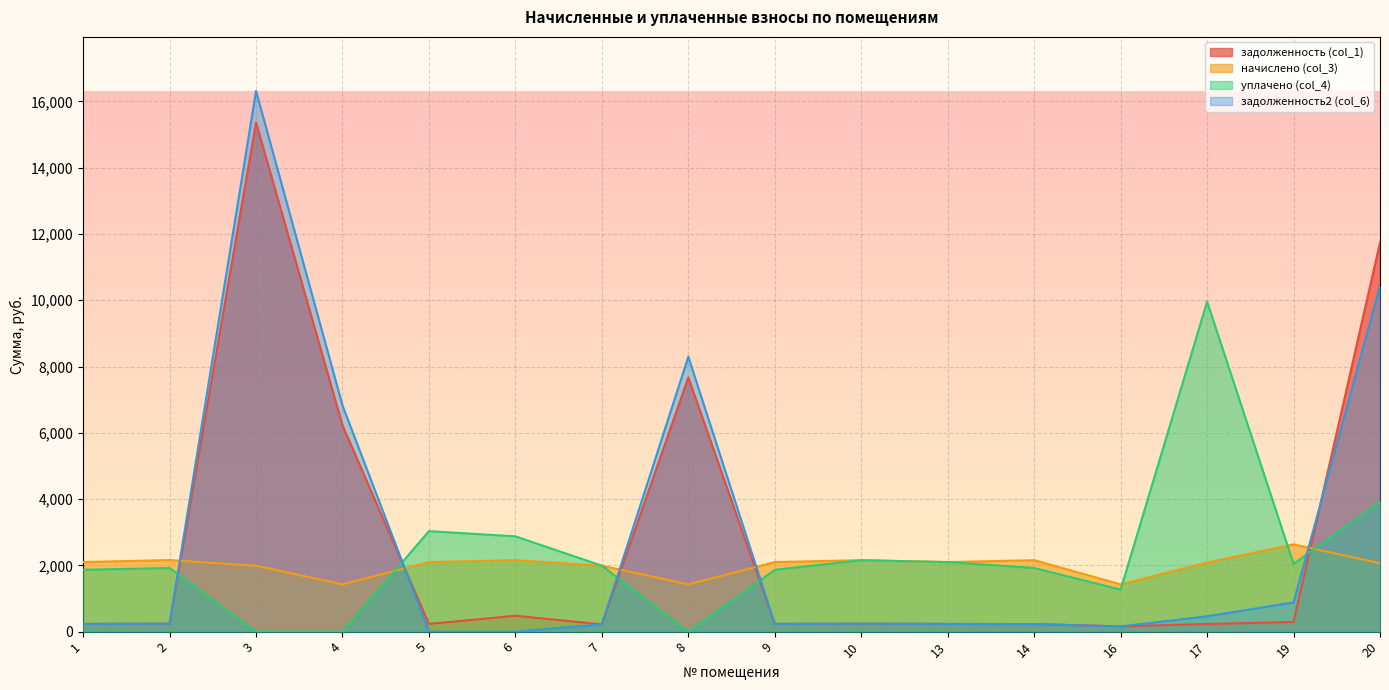

Reading left to right, list all the values displayed in this chart.

задолженность (col_1): 232.7	239.9	15361.5	6225.7	232.6	478.4	220.4	7670.2	232.7	239.5	232.4	228.0	158.1	231.3	292.2	11738.5
начислено (col_3): 2098.8	2160.8	1989.1	1426.2	2098.8	2156.0	1989.1	1426.2	2098.8	2156.0	2098.8	2156.0	1426.2	2084.5	2633.0	2065.4
уплачено (col_4): 1866.1	1920.3	0.0	0.0	3032.1	2875.8	1989.5	0.0	1865.5	2155.2	2098.4	1920.0	1268.5	9958.7	2047.2	3917.8
задолженность2 (col_6): 232.6	239.9	16315.5	6826.2	0.0	0.0	220.0	8296.1	233.2	239.6	233.0	226.7	157.5	463.0	881.9	10430.4